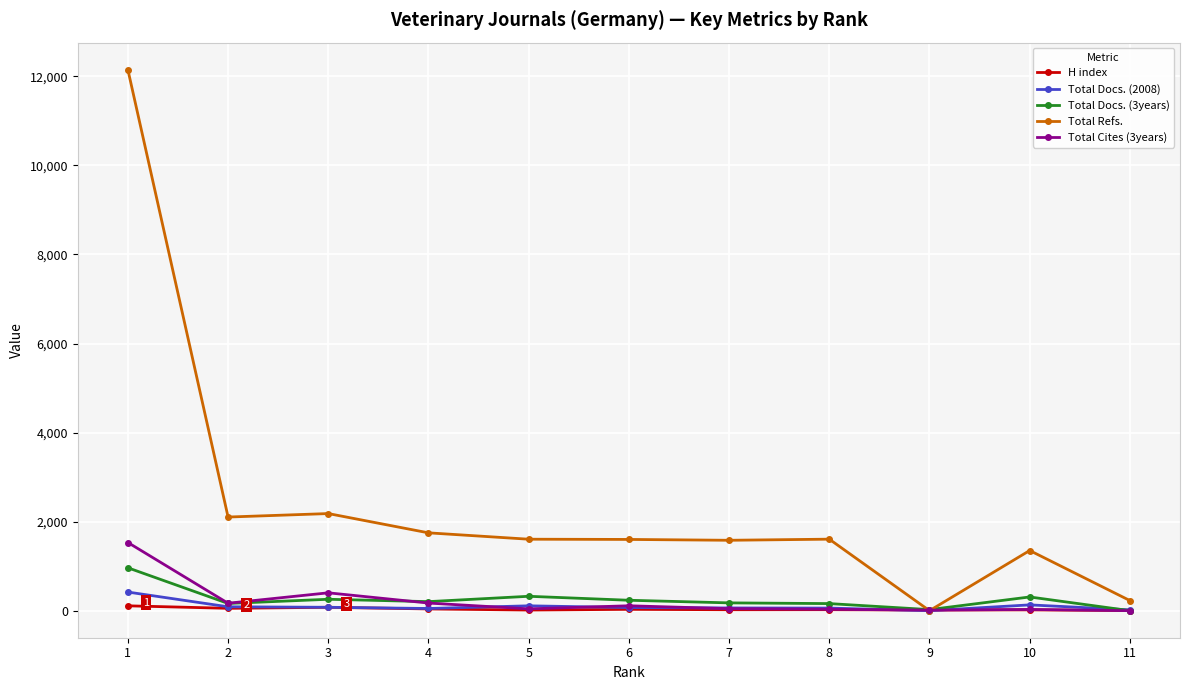

How many categories are shown in the chart?

11